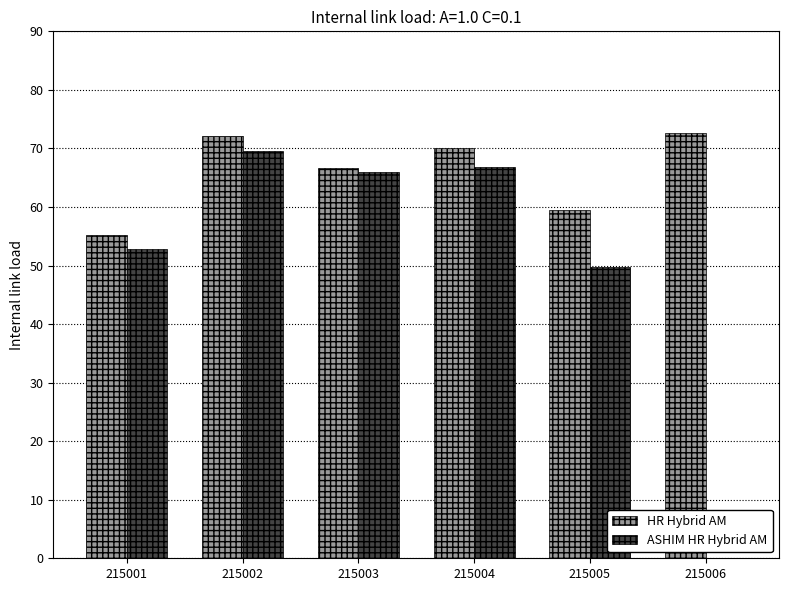

What is the sum of the ASHIM HR Hybrid AM values at 215005 and 215001?

102.6